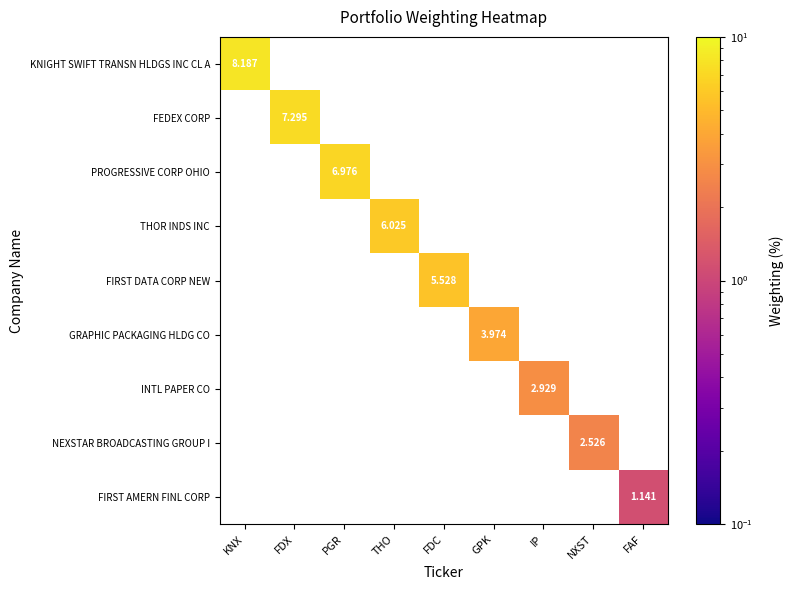

What is the highest value of the FIRST DATA CORP NEW series?

5.5